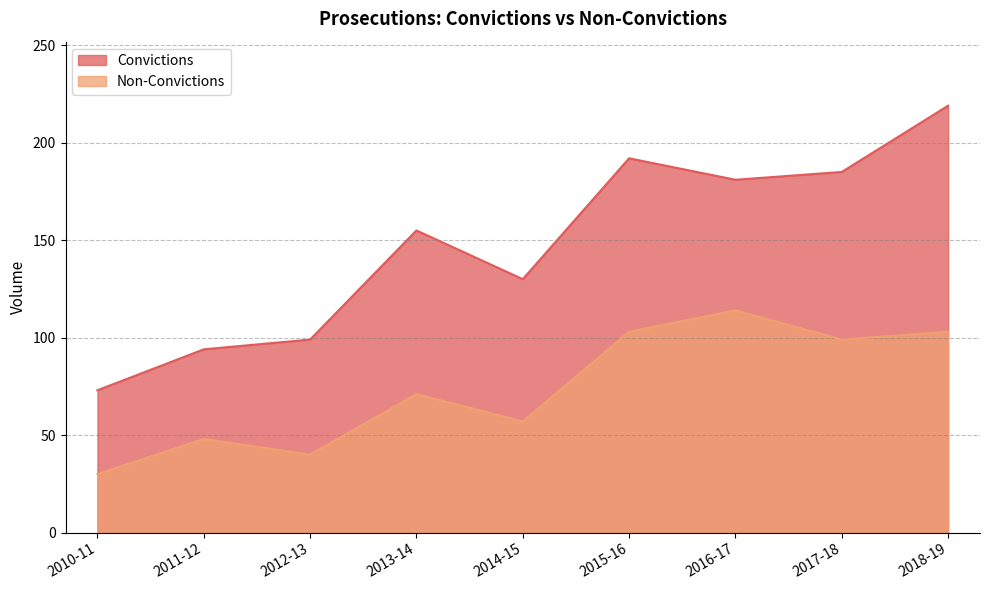

True or false: Convictions and Non-Convictions intersect in this chart.

False